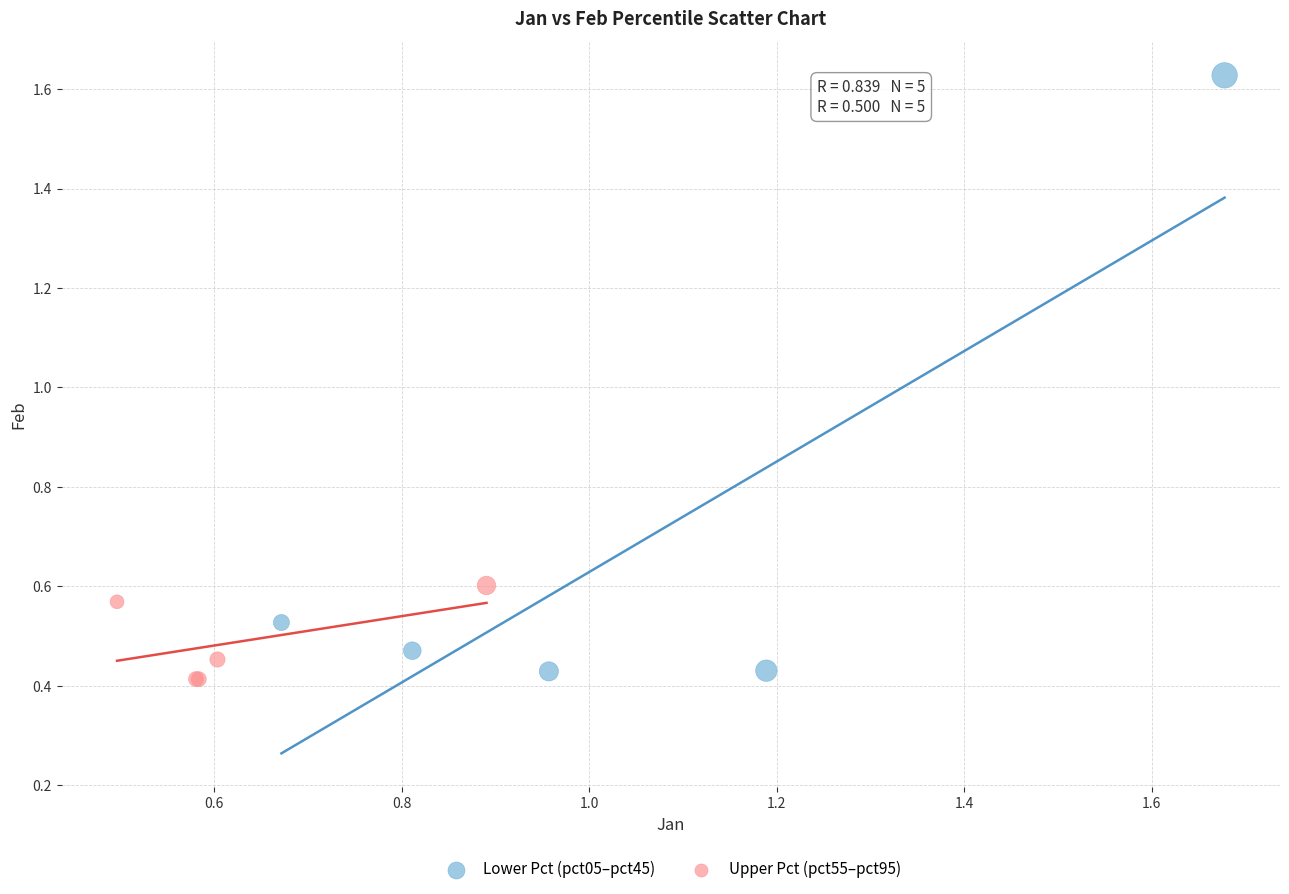

What are all the series names shown in the legend?

Lower Pct (pct05–pct45), Upper Pct (pct55–pct95)